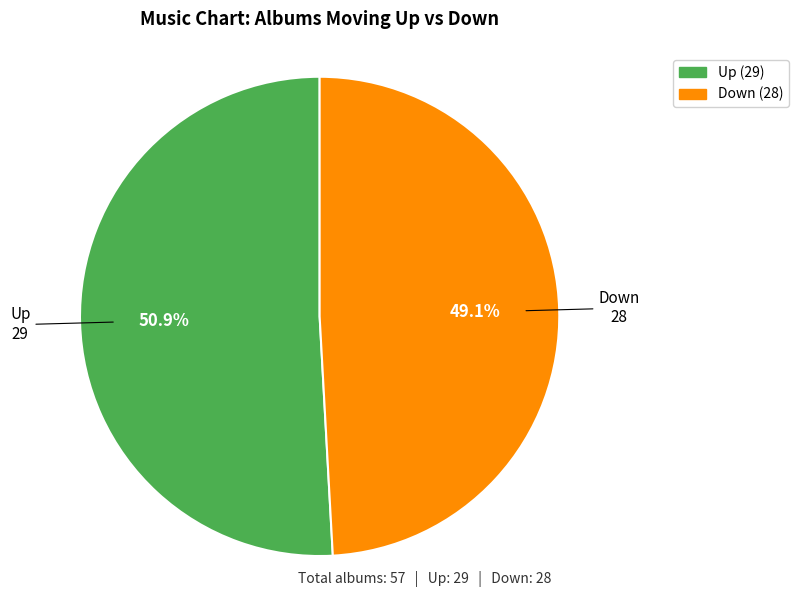

Does any single category account for the majority?

Yes